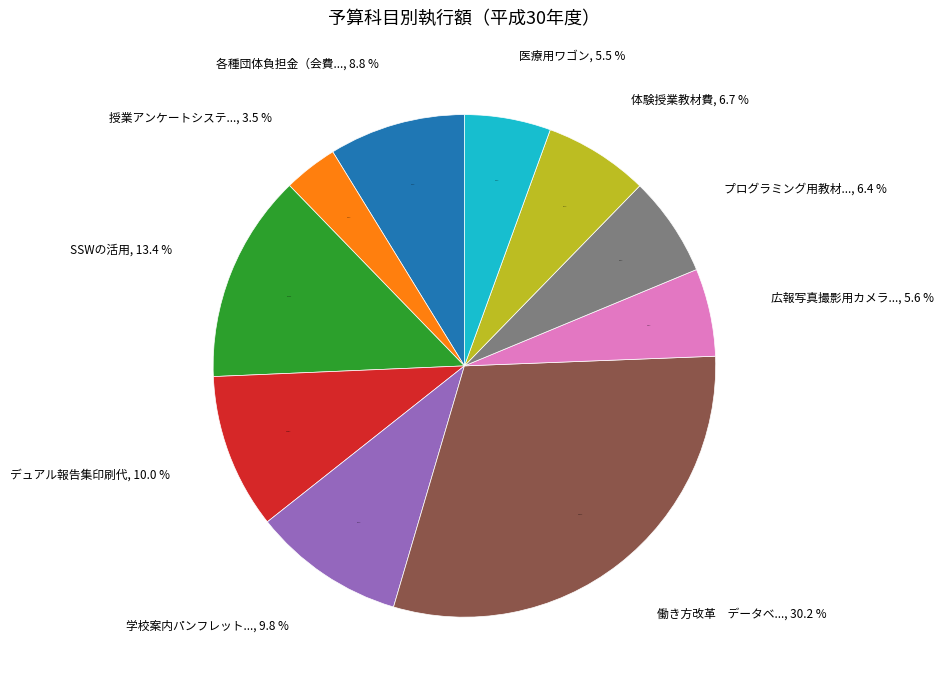

To the nearest percent, what is the combined percentage of デュアル報告集印刷代 and 授業アンケートシステム業務委託料?

13%